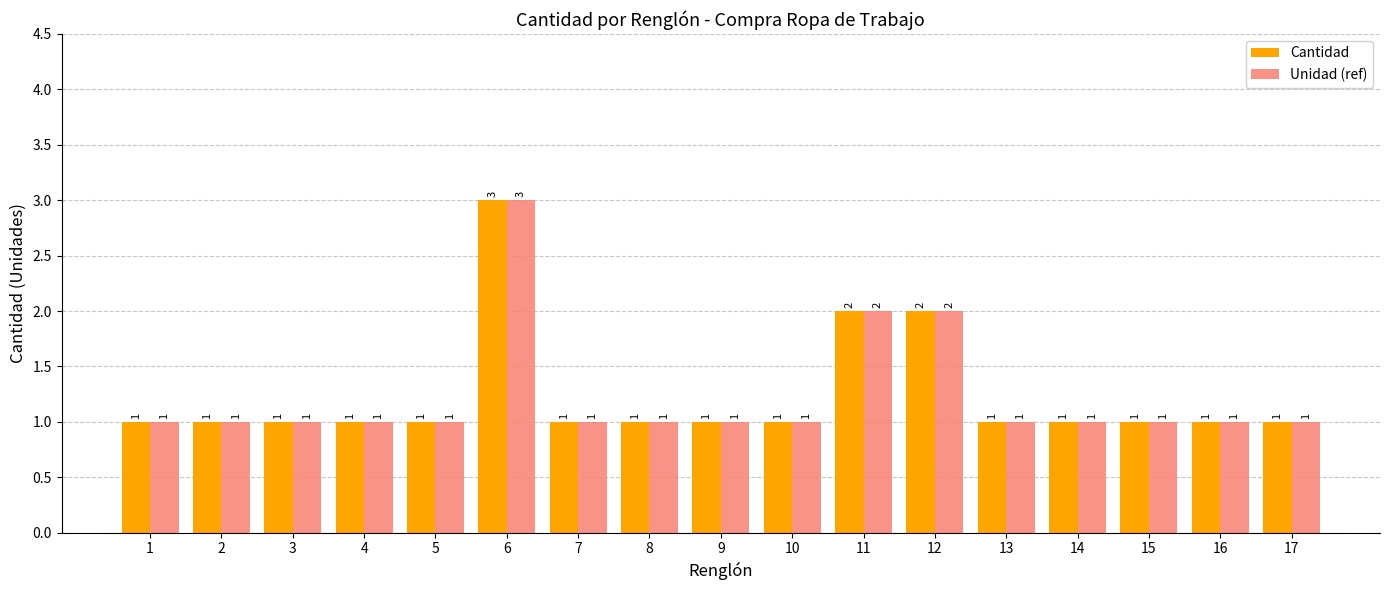

What is the average value of the Unidad (ref) series?

1